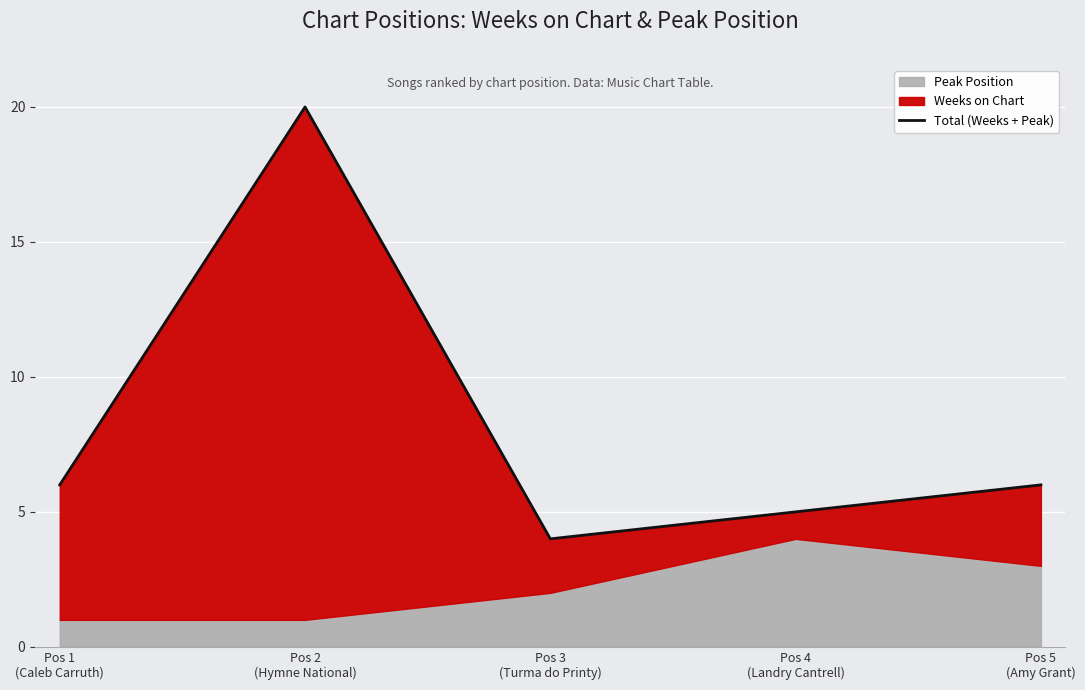

Which category has the highest value across all series?

Pos 2
(Hymne National)